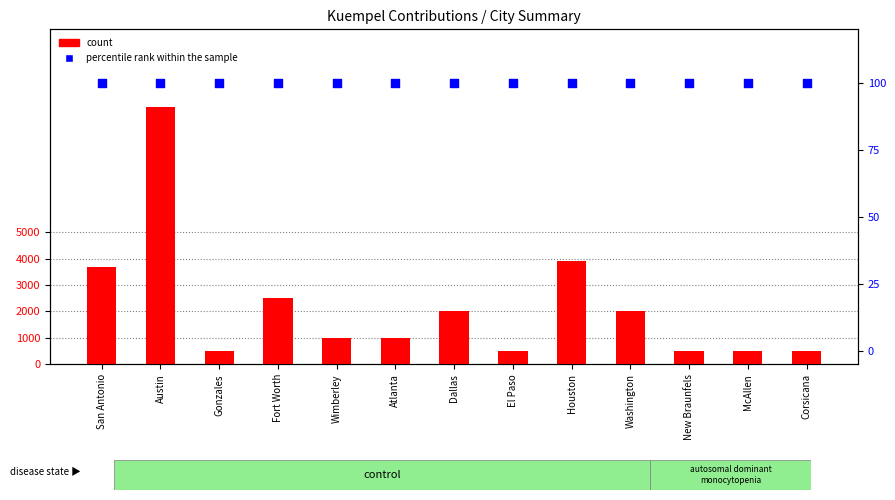

Which series has the widest spread of Y values?

count